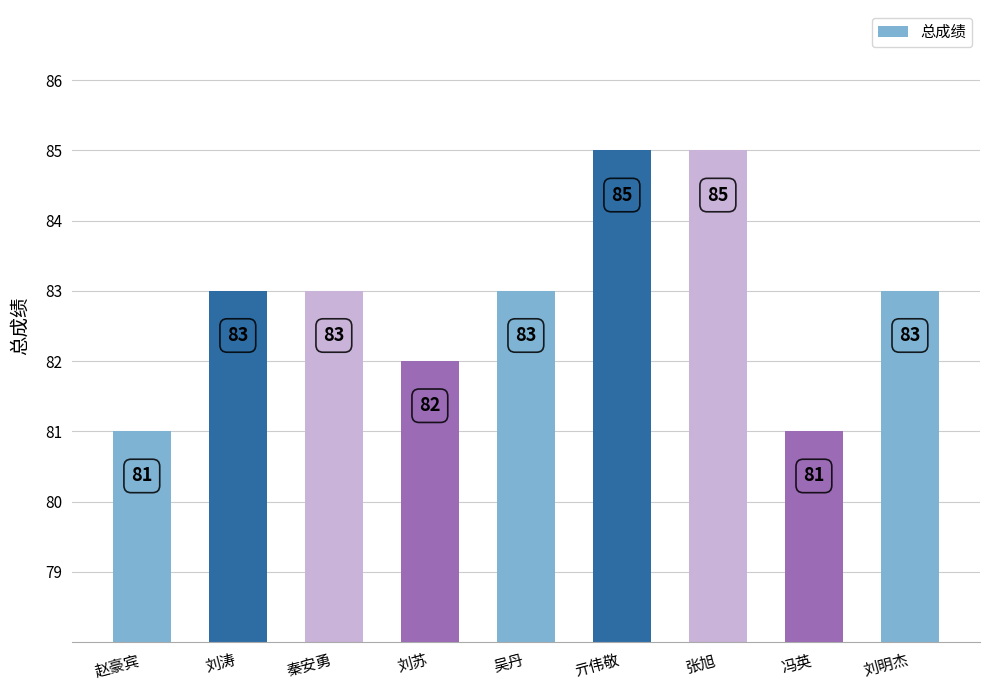

What value does the data have at 秦安勇?

83